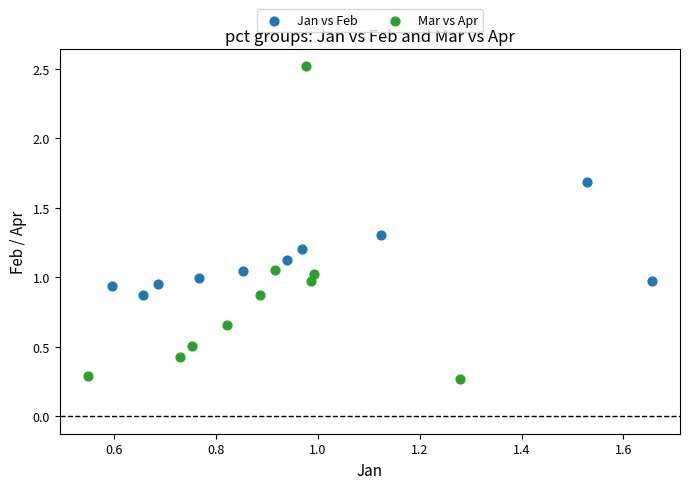

Which series reaches the minimum Y coordinate?

Mar vs Apr